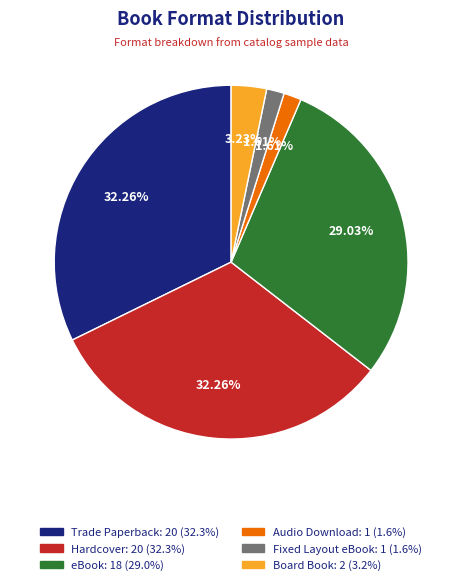

How many slices are in this pie chart?

6